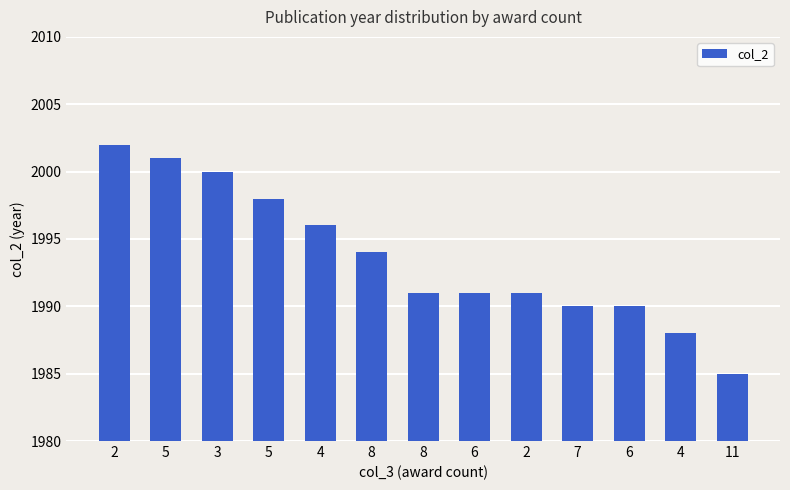

Between 2 and 8, which is larger?

2